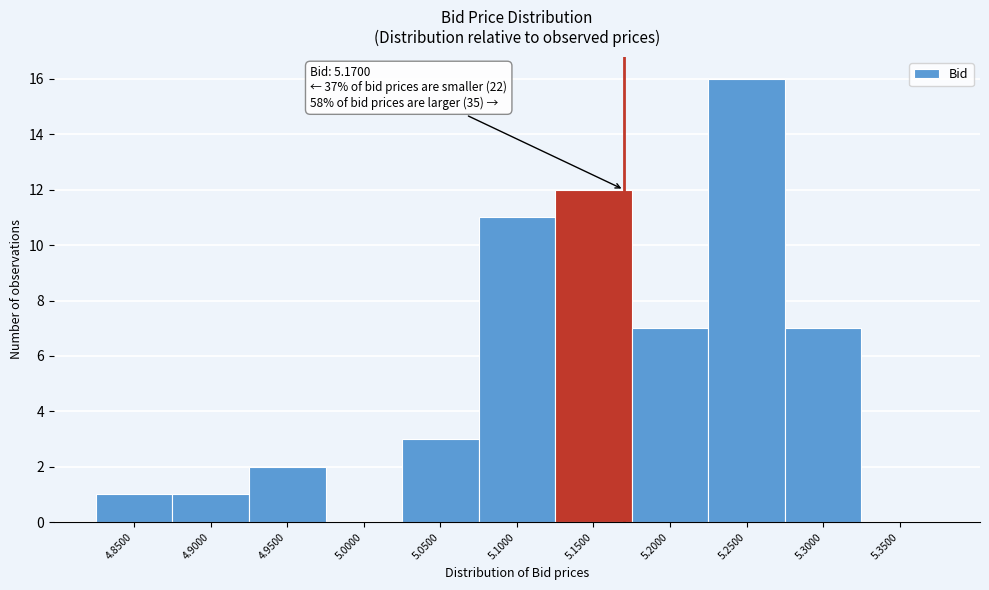

Reading left to right, list all the values displayed in this chart.

4.8500=1	4.9000=1	4.9500=2	5.0000=0	5.0500=3	5.1000=11	5.1500=12	5.2000=7	5.2500=16	5.3000=7	5.3500=0